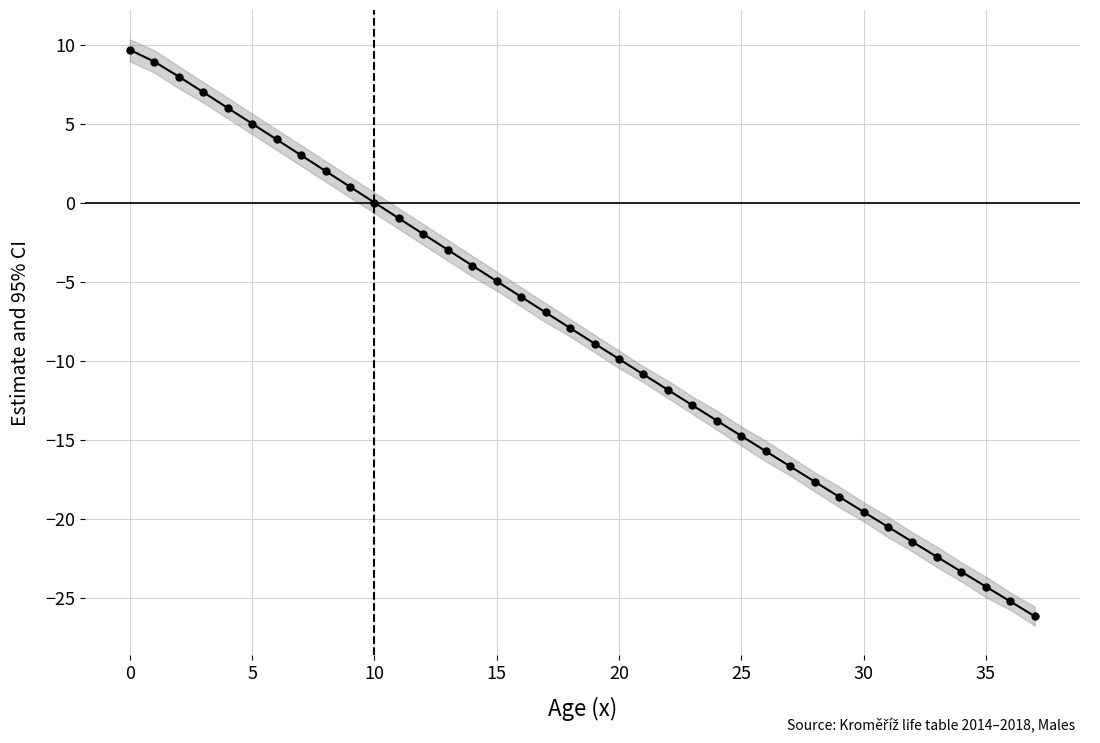

The chart shows a value of 14.5 at 0. True or false?

False